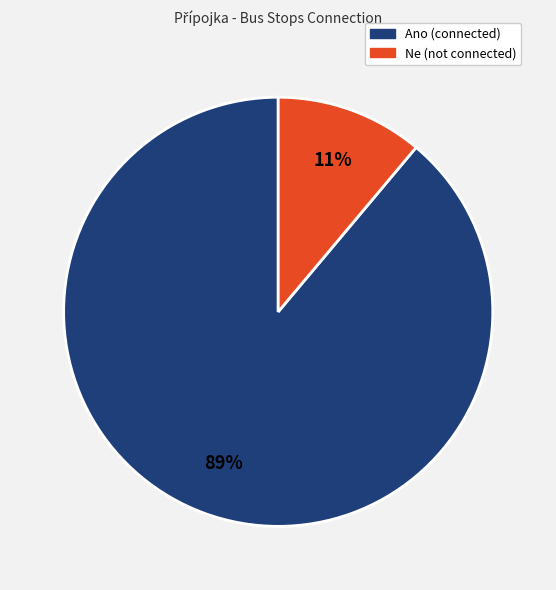

What percentage is the Ano slice, to the nearest percent?

89%